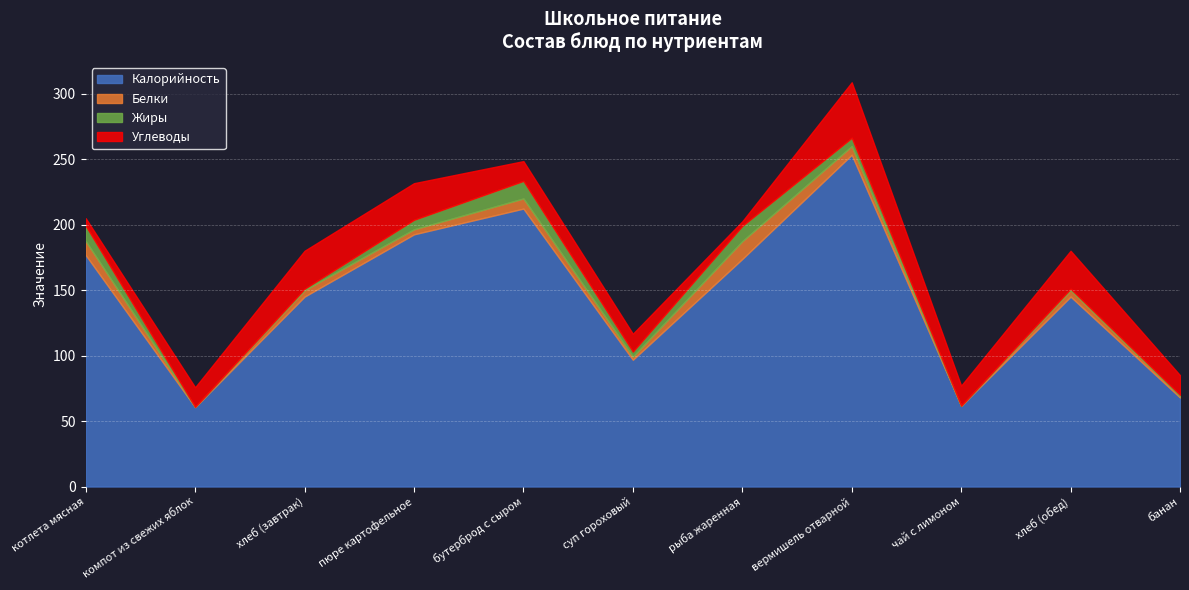

What is the difference between the maximum and minimum values in the Жиры series?

13.4